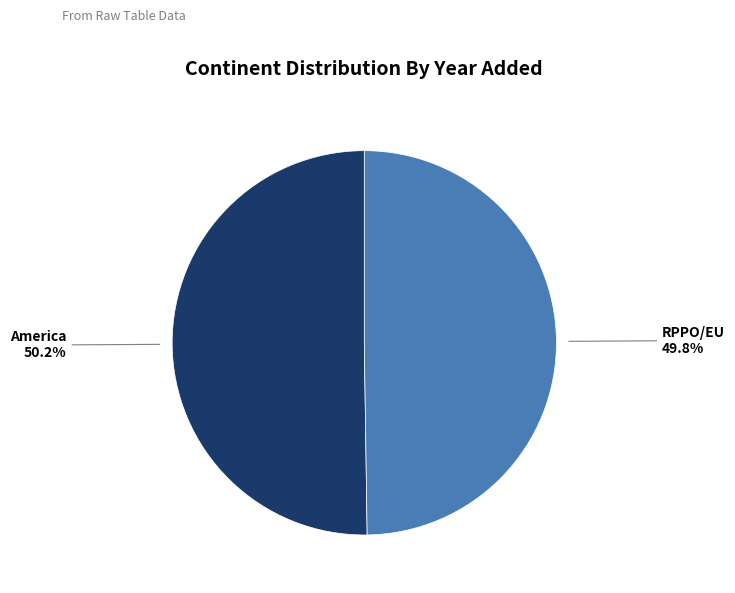

Is there any slice that represents more than half of the pie?

Yes